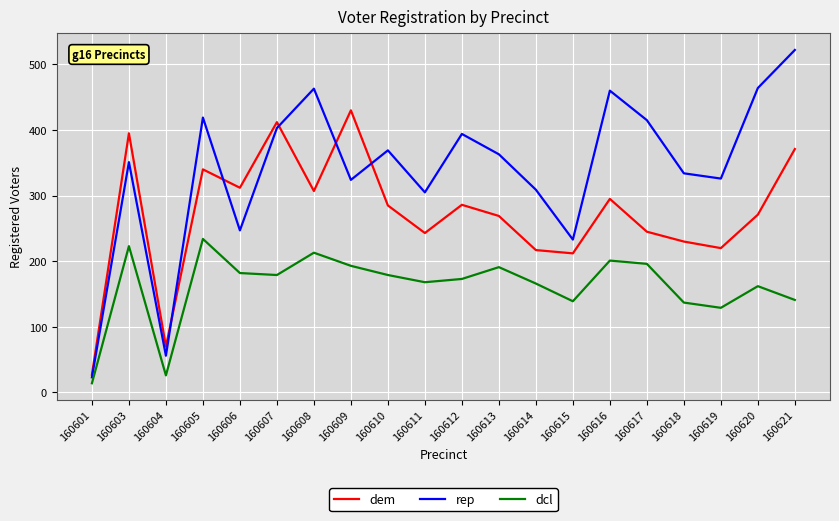

What is the difference between the dem values at 160614 and 160615?

5